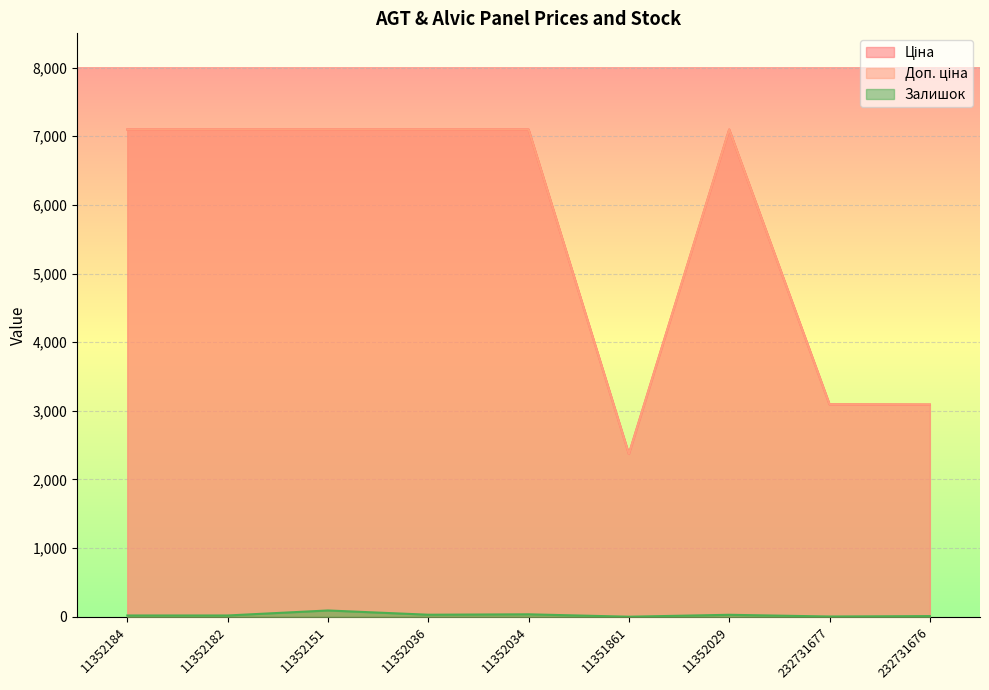

List the labels in order of Доп. ціна value, smallest first.

11351861, 232731676, 232731677, 11352184, 11352182, 11352151, 11352036, 11352034, 11352029